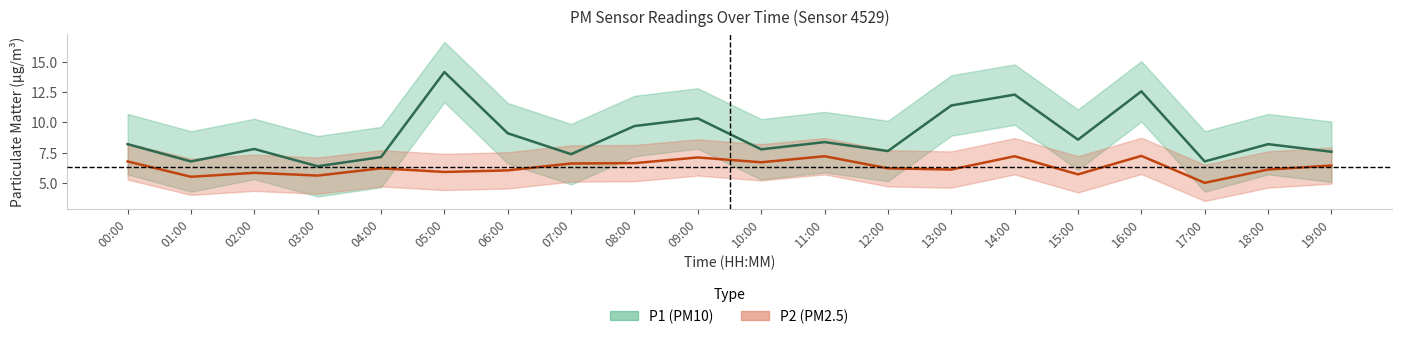

What is the spread (max minus min) of values at 10:00?

1.1